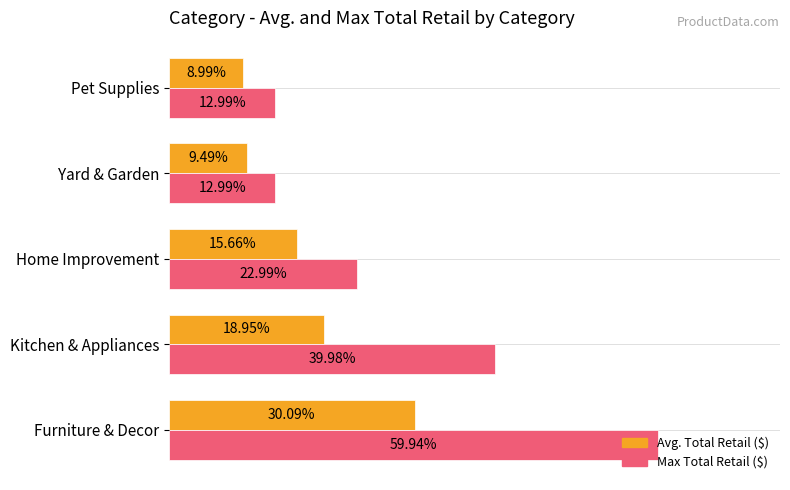

Rank the categories by Avg. Total Retail ($) value from highest to lowest.

Furniture & Decor, Kitchen & Appliances, Home Improvement, Yard & Garden, Pet Supplies